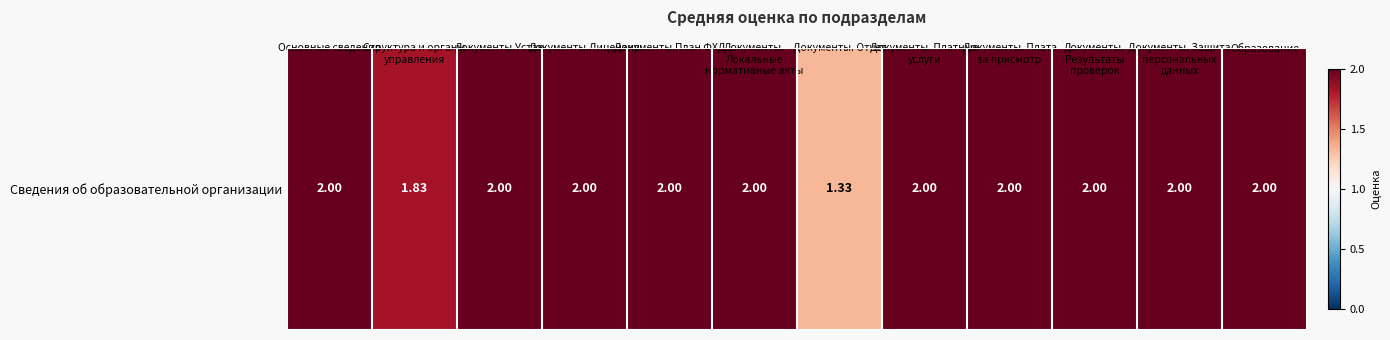

The value at Документы. Отчет is 0.5. True or false?

False